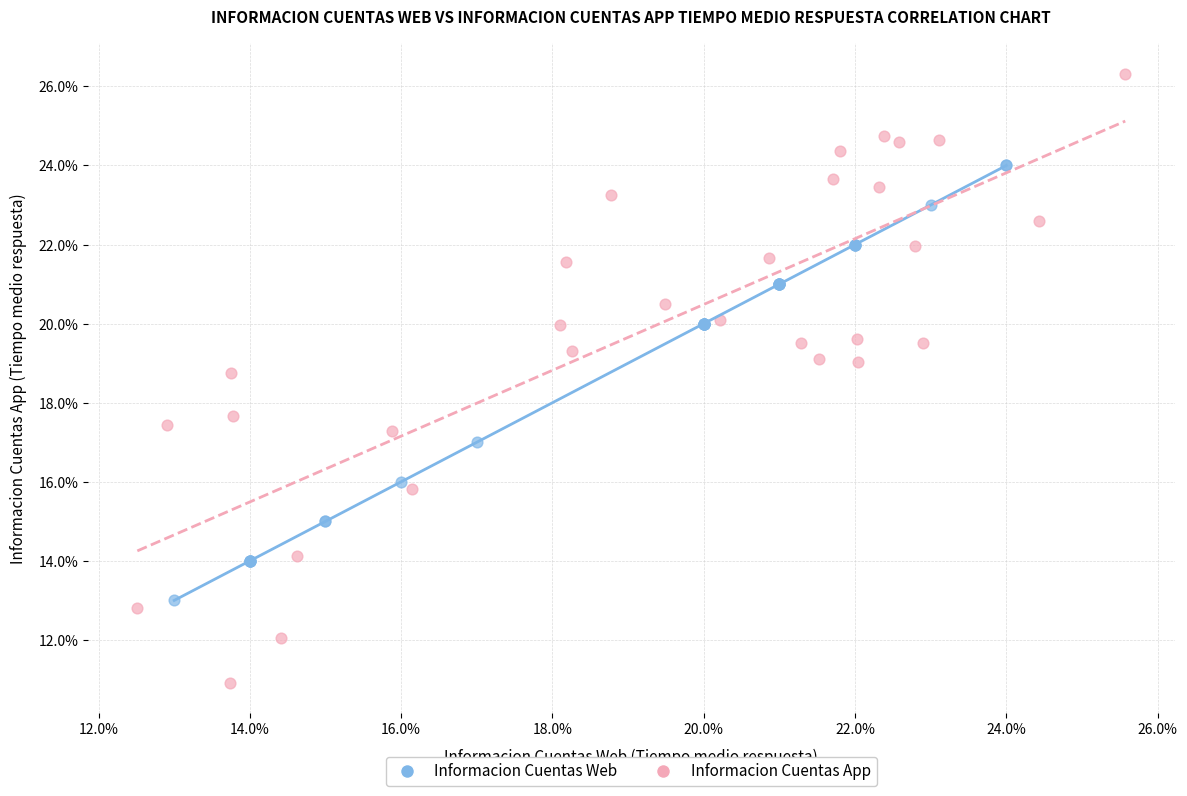

What are all the series names shown in the legend?

Informacion Cuentas Web, Informacion Cuentas App